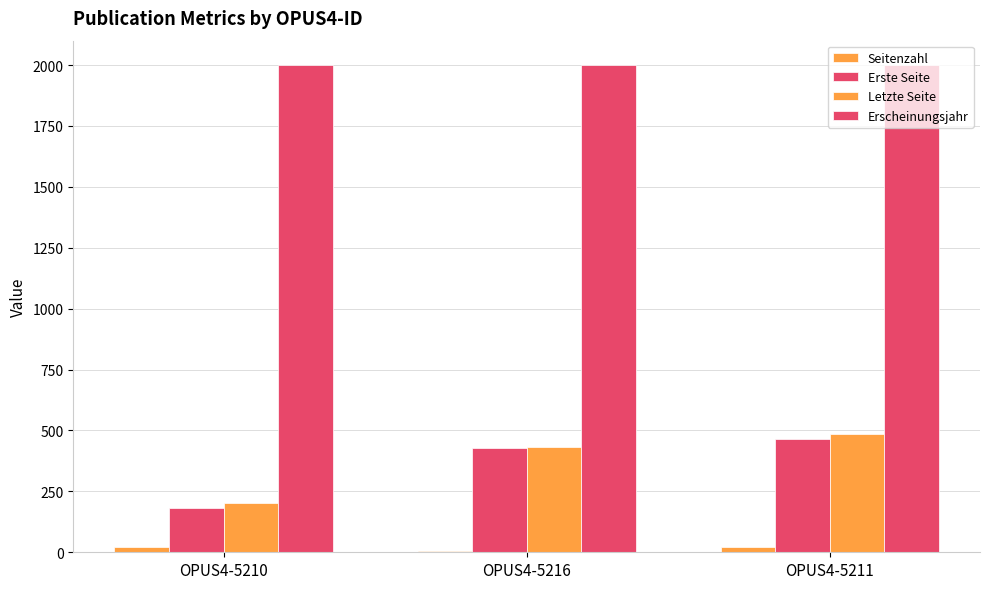

Reading left to right, list all the values displayed in this chart.

Seitenzahl: OPUS4-5210=23	OPUS4-5216=5	OPUS4-5211=22
Erste Seite: OPUS4-5210=181	OPUS4-5216=427	OPUS4-5211=463
Letzte Seite: OPUS4-5210=204	OPUS4-5216=432	OPUS4-5211=485
Erscheinungsjahr: OPUS4-5210=2000	OPUS4-5216=1999	OPUS4-5211=1999